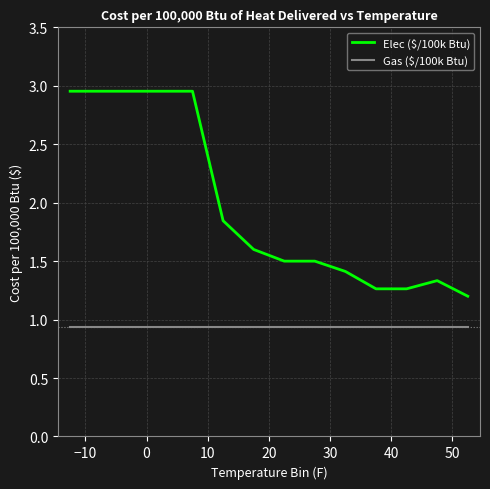

Which series has the largest total across all categories?

Elec ($/100k Btu)